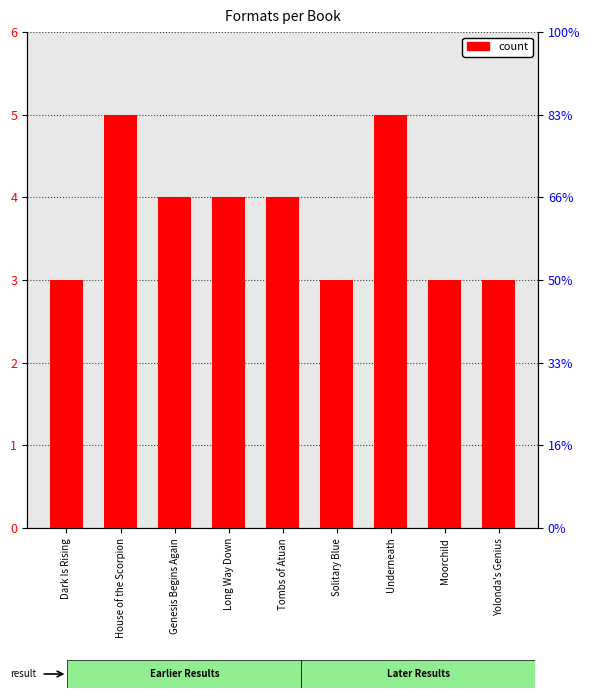

The chart shows a value of 3 at Yolonda's Genius. True or false?

True